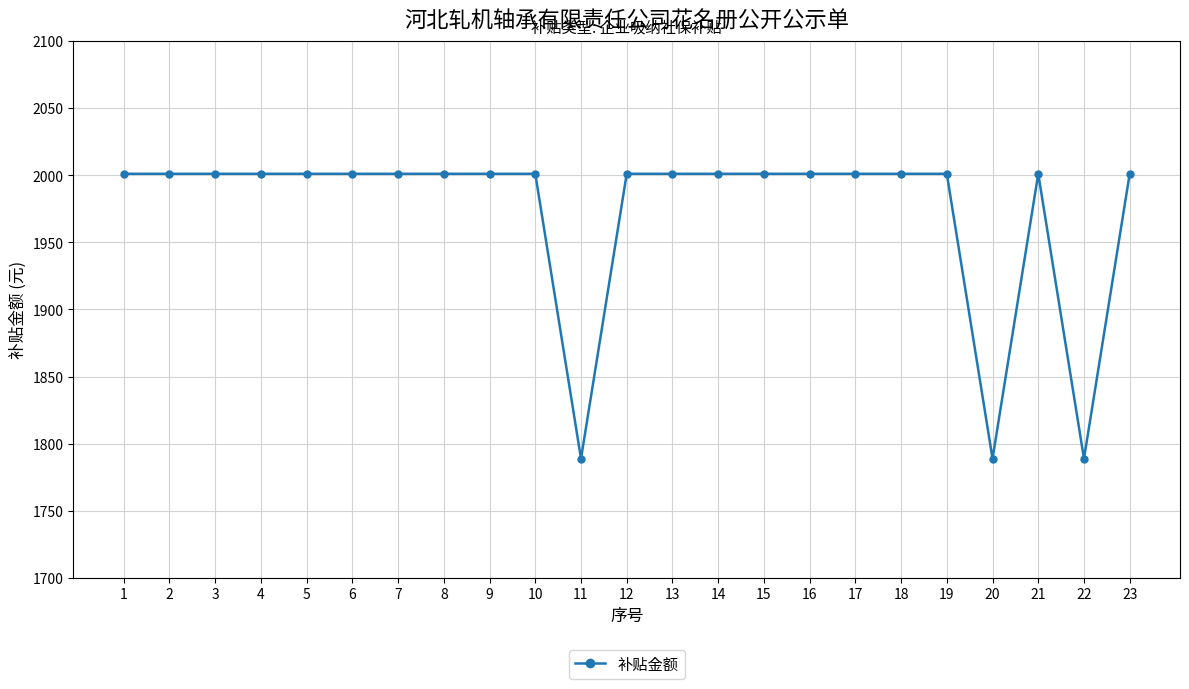

What is the difference between the second highest and minimum values?

212.4